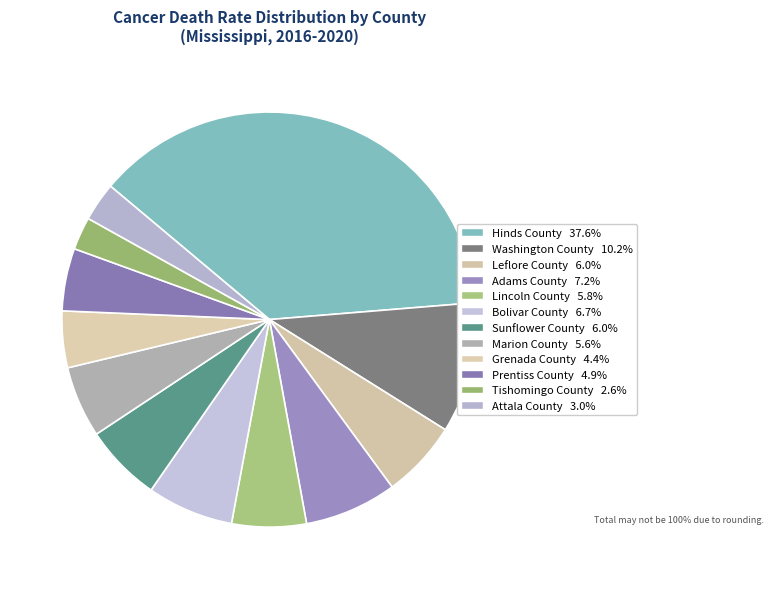

To the nearest percent, what is the difference between the largest and smallest slice percentages?

35%